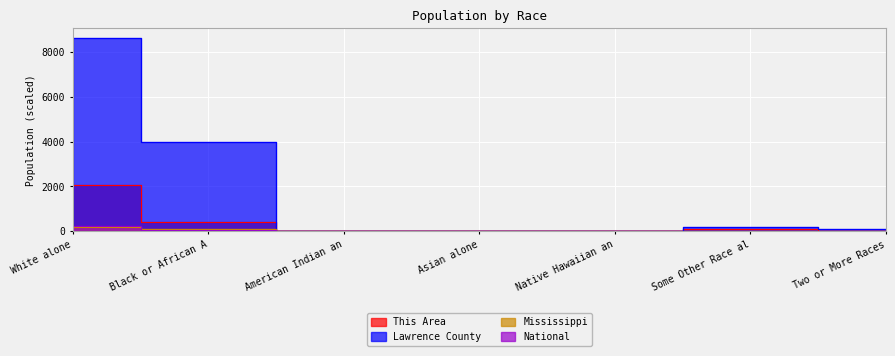

Between Two or More Races and American Indian an, which is larger?

Two or More Races